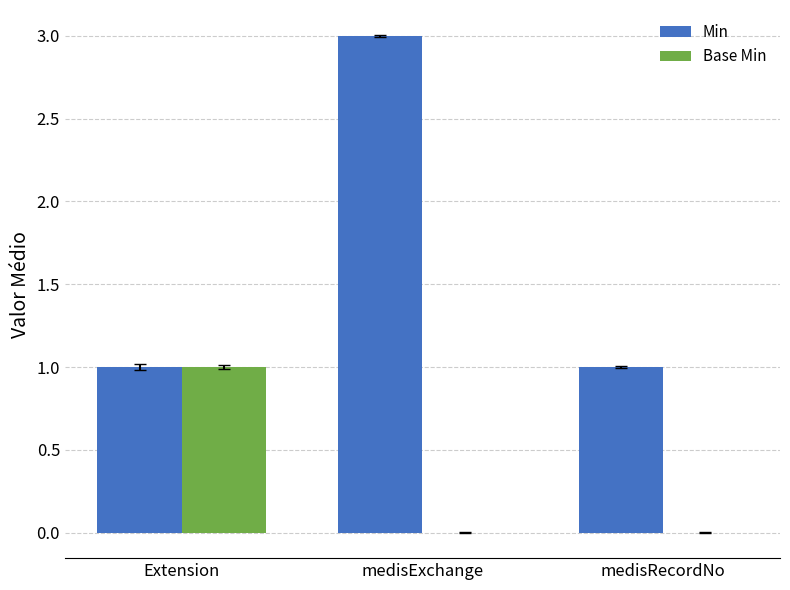

Is the value of Base Min at medisRecordNo greater than the value of Min at medisRecordNo?

No